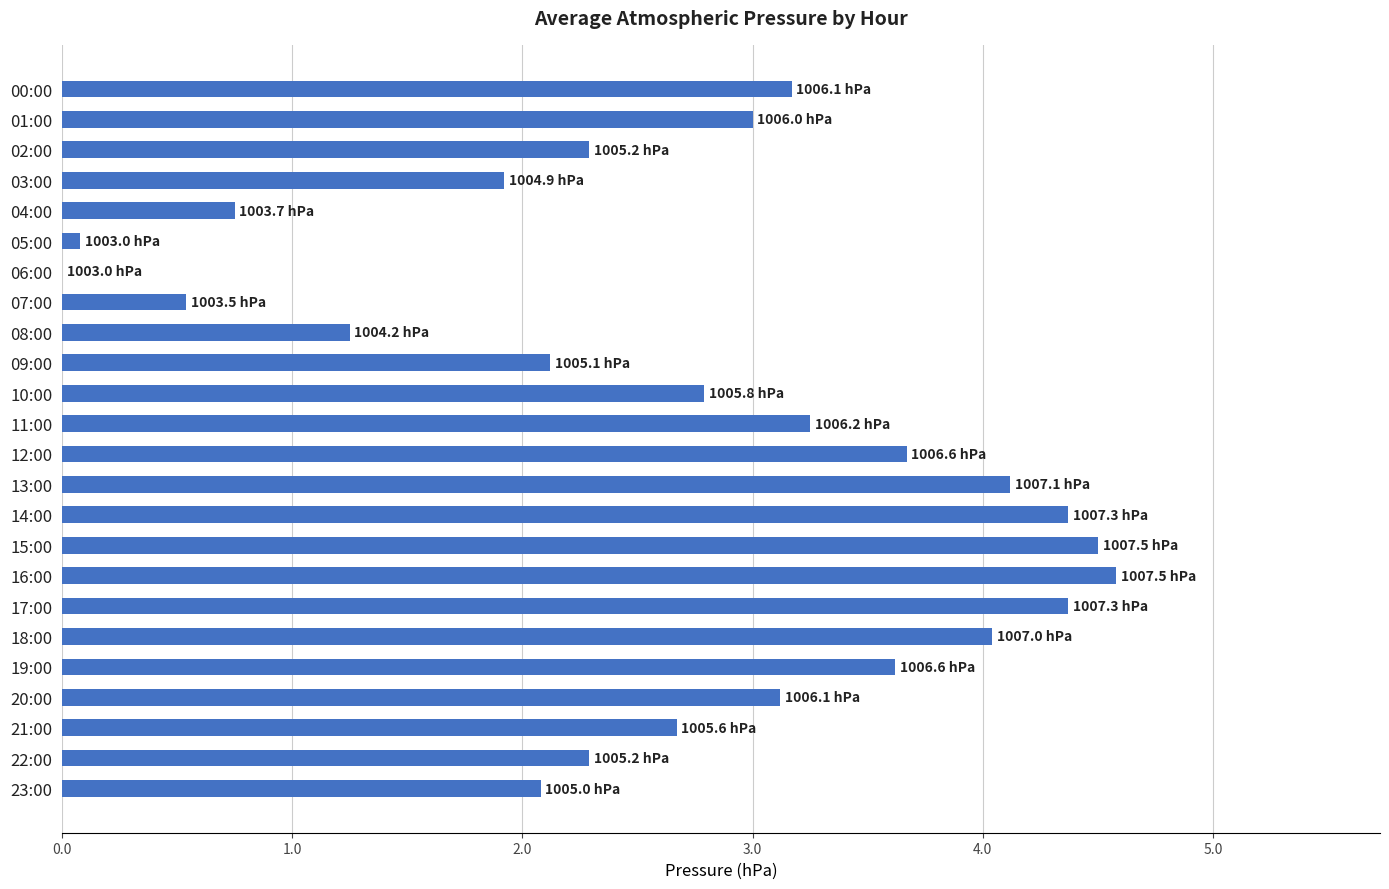

What is the average value?

2.7